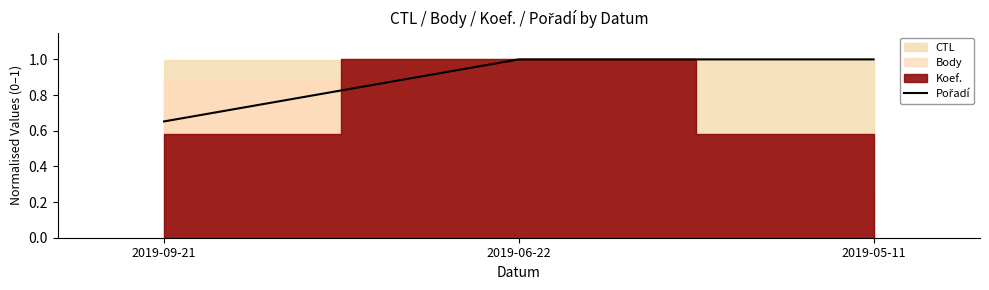

Which category has the highest value across all series?

2019-06-22